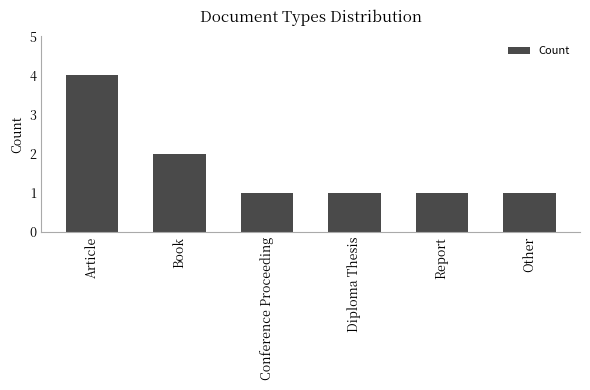

Reading left to right, extract all data points from this chart.

4	2	1	1	1	1